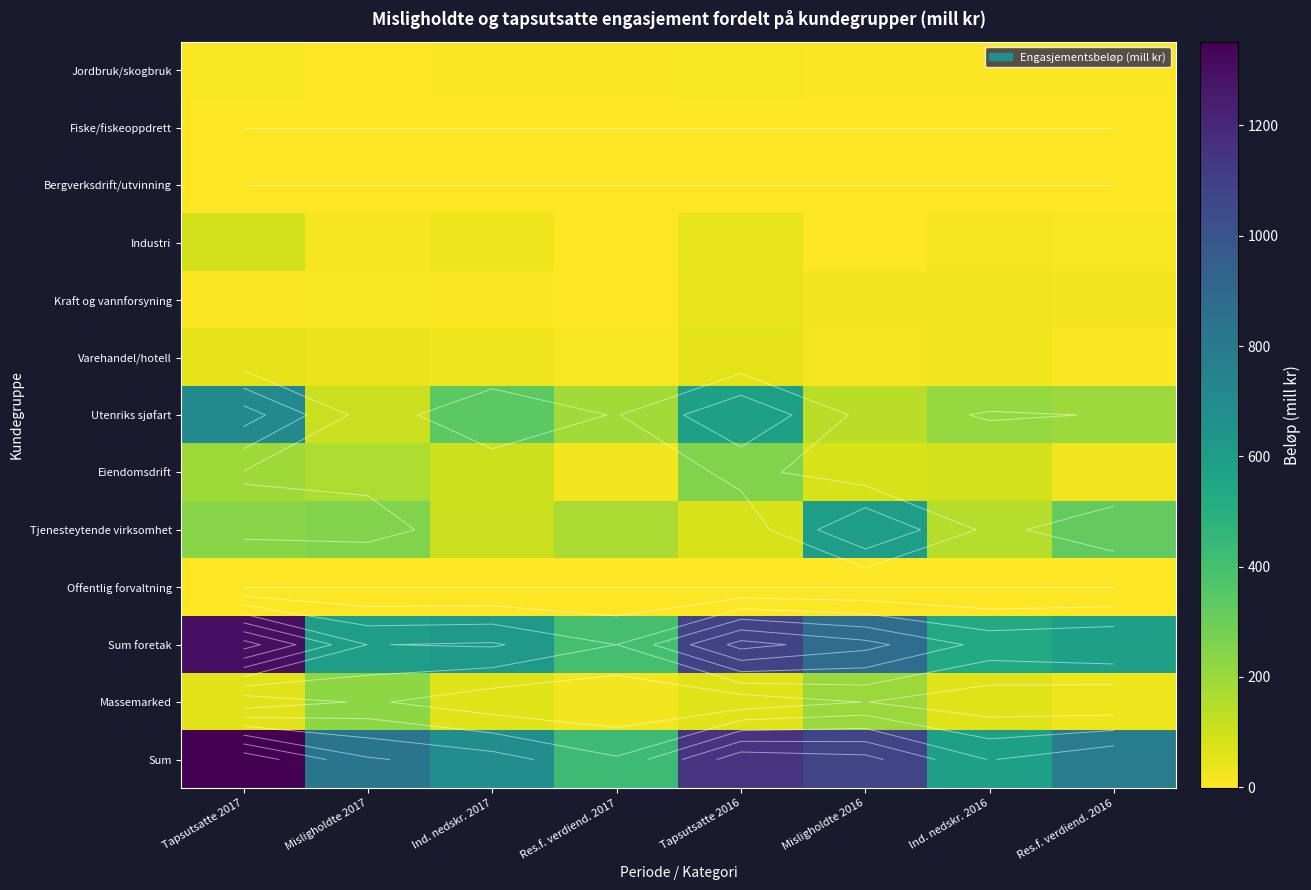

What is the sum of all Sum foretak values?

5966.5